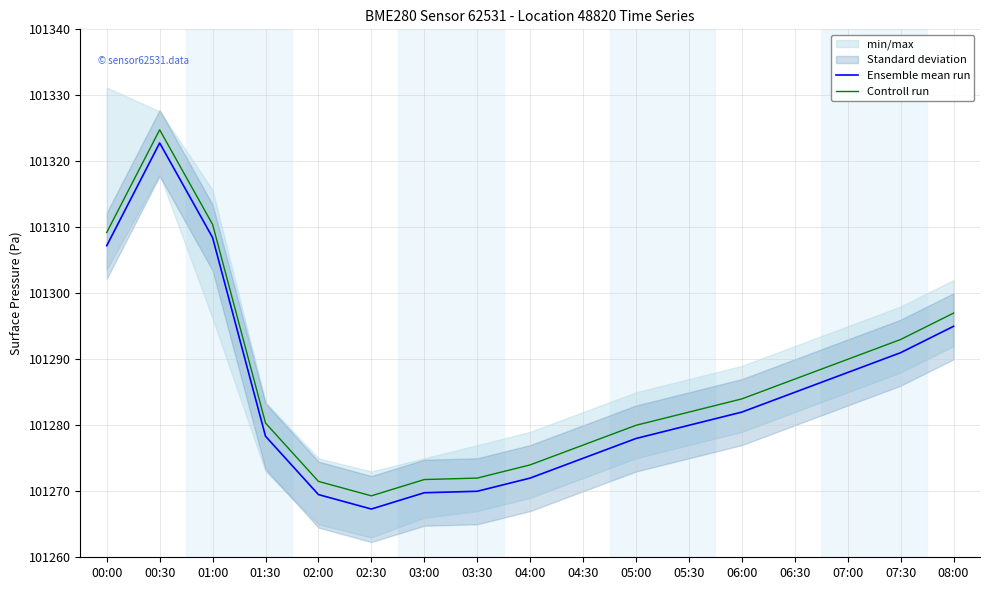

Rank the series by their average value, from highest to lowest.

Controll run, Ensemble mean run